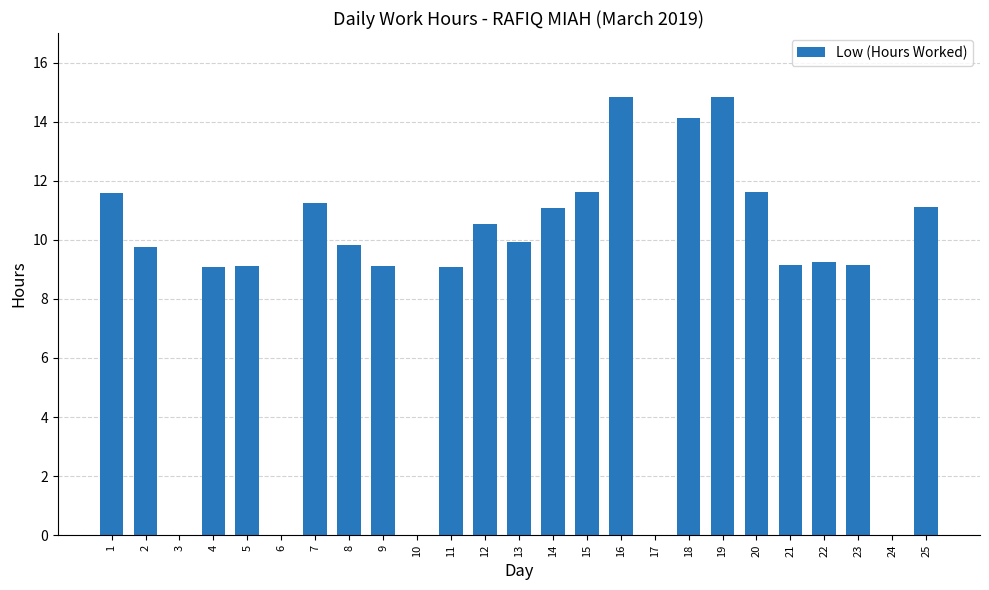

What is the greatest value displayed?

14.8